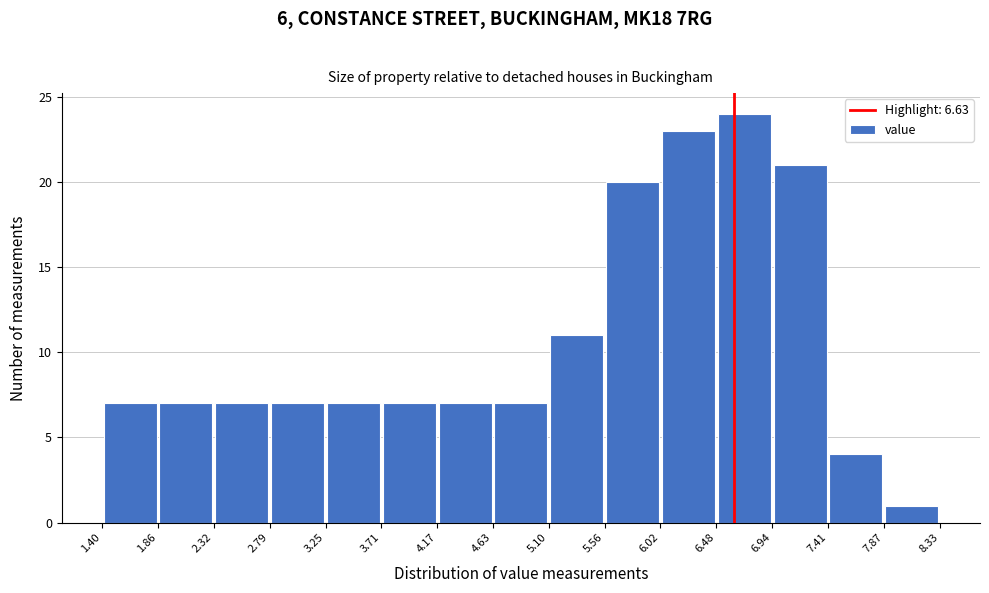

Reading left to right, transcribe this chart: for each bar, give the range it covers on the x-axis and its height. The values are not printed on the chart, so give them approximately, as read against the axis.

1.40 to 1.86: 7
1.86 to 2.32: 7
2.32 to 2.79: 7
2.79 to 3.25: 7
3.25 to 3.71: 7
3.71 to 4.17: 7
4.17 to 4.63: 7
4.63 to 5.10: 7
5.10 to 5.56: 11
5.56 to 6.02: 20
6.02 to 6.48: 23
6.48 to 6.94: 24
6.94 to 7.41: 21
7.41 to 7.87: 4
7.87 to 8.33: 1